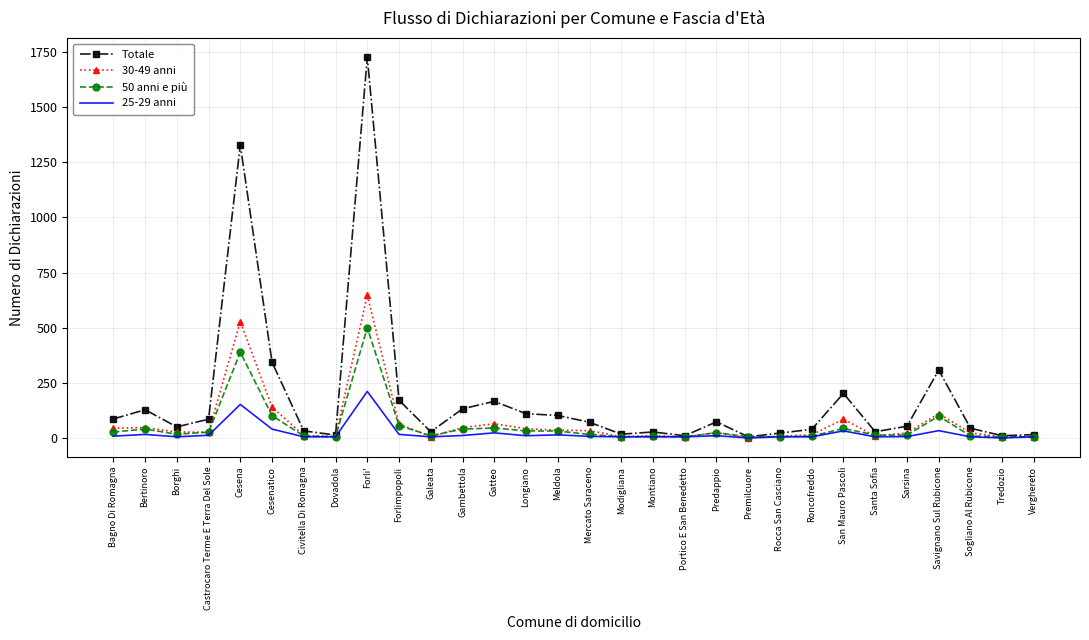

What is the spread (max minus min) of values at Castrocaro Terme E Terra Del Sole?

73